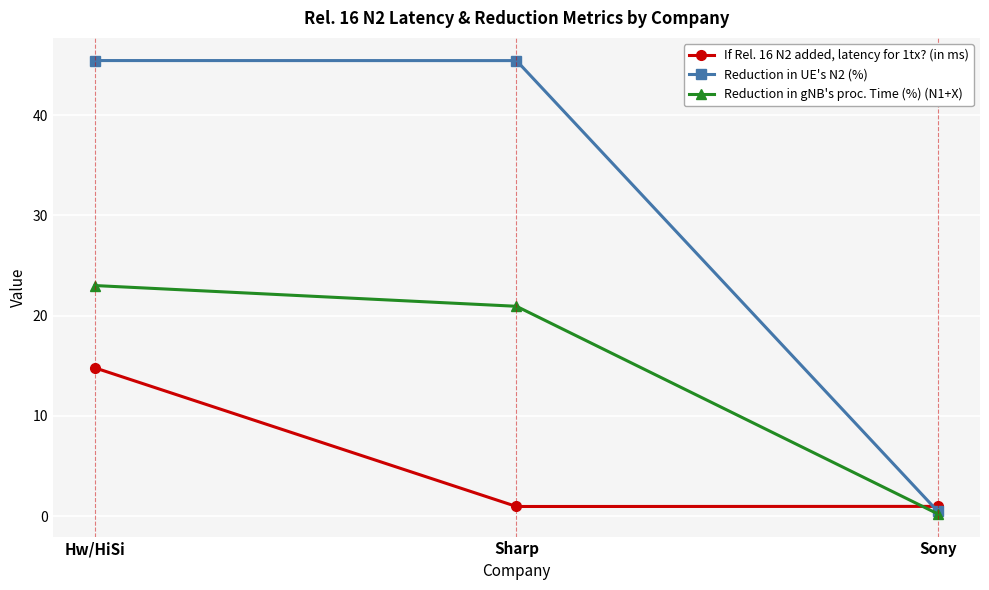

The Reduction in UE's N2 (%) series shows 45.5 at Hw/HiSi. True or false?

True